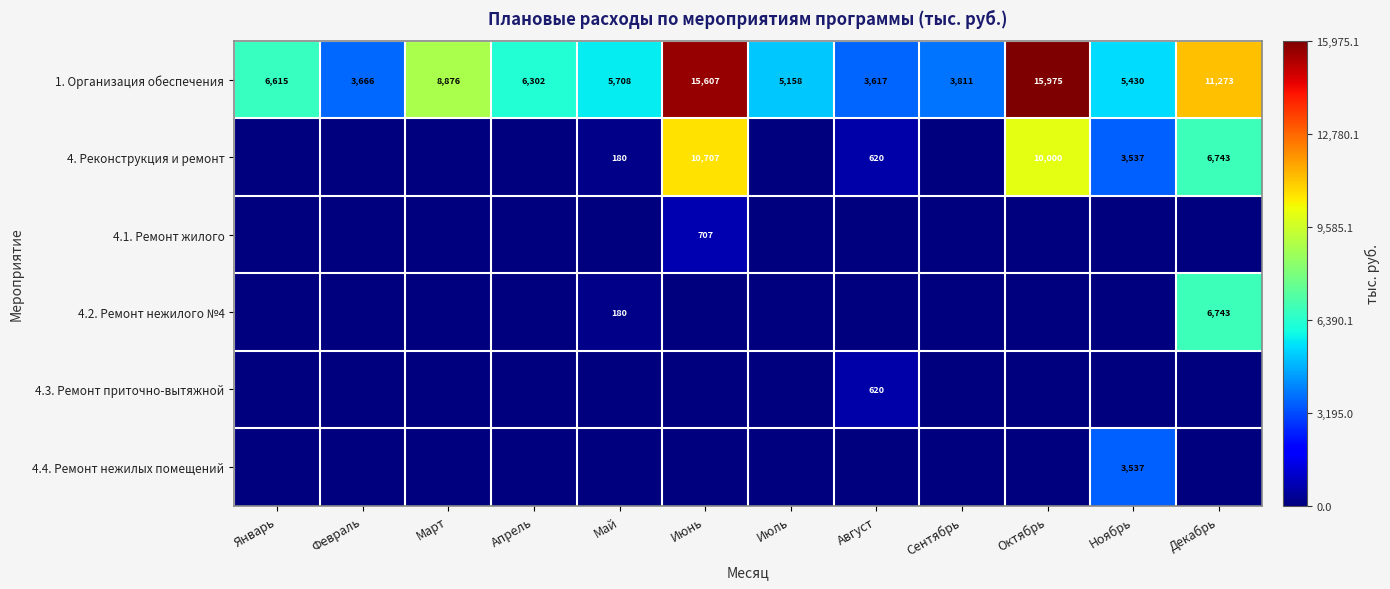

What is the lowest value of the 1. Организация обеспечения series?

3617